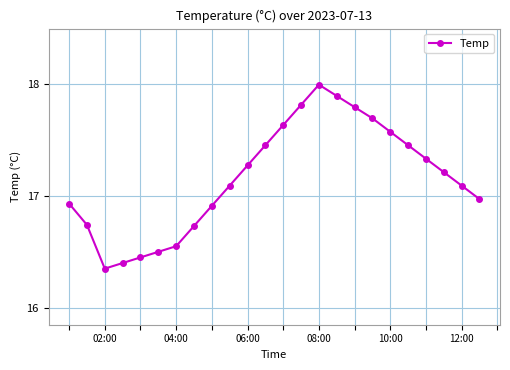

What is the value of the 14th point from the left?

17.8